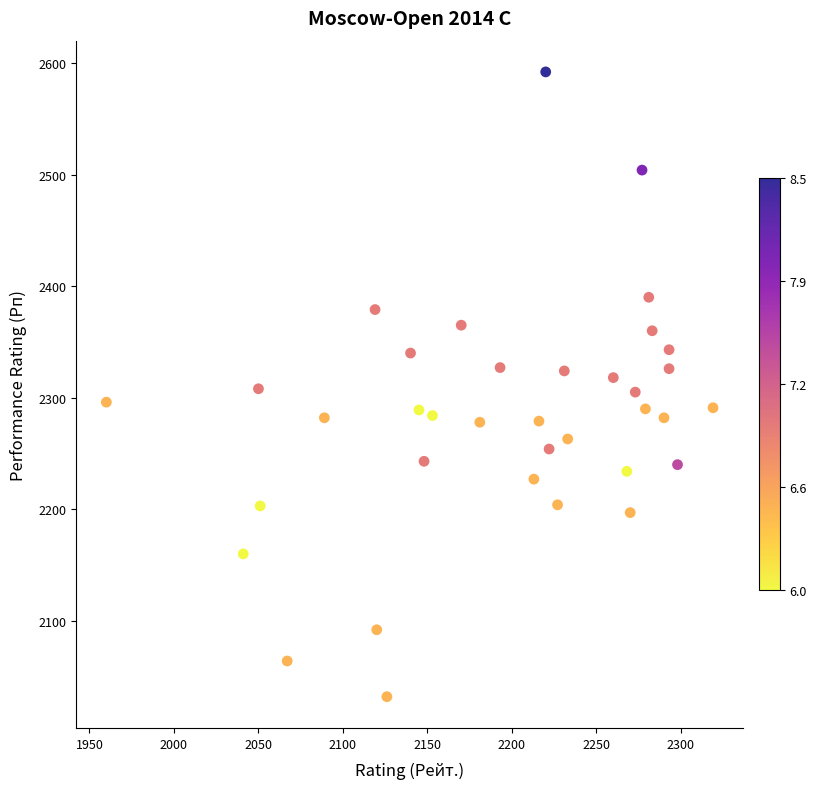

What is the range of X values (max minus min)?

359